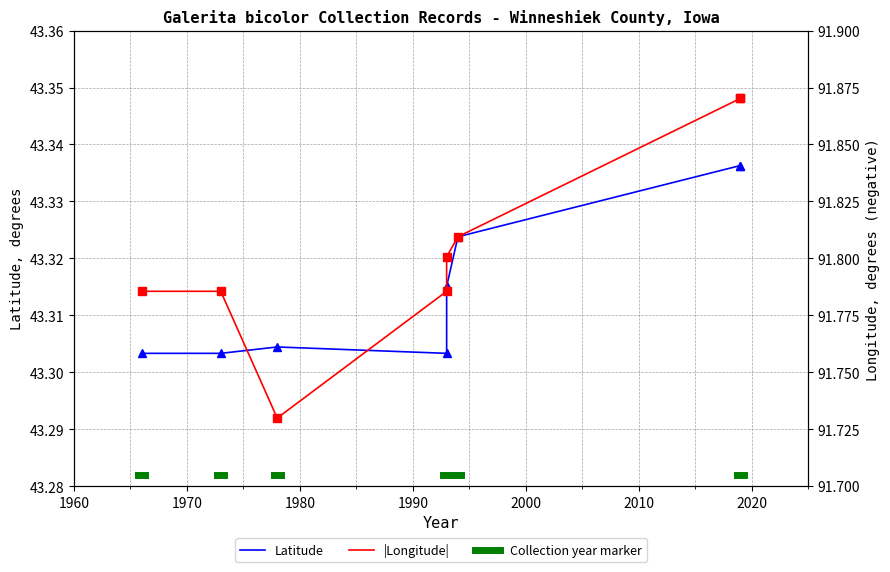

What is the smallest value displayed?

43.3